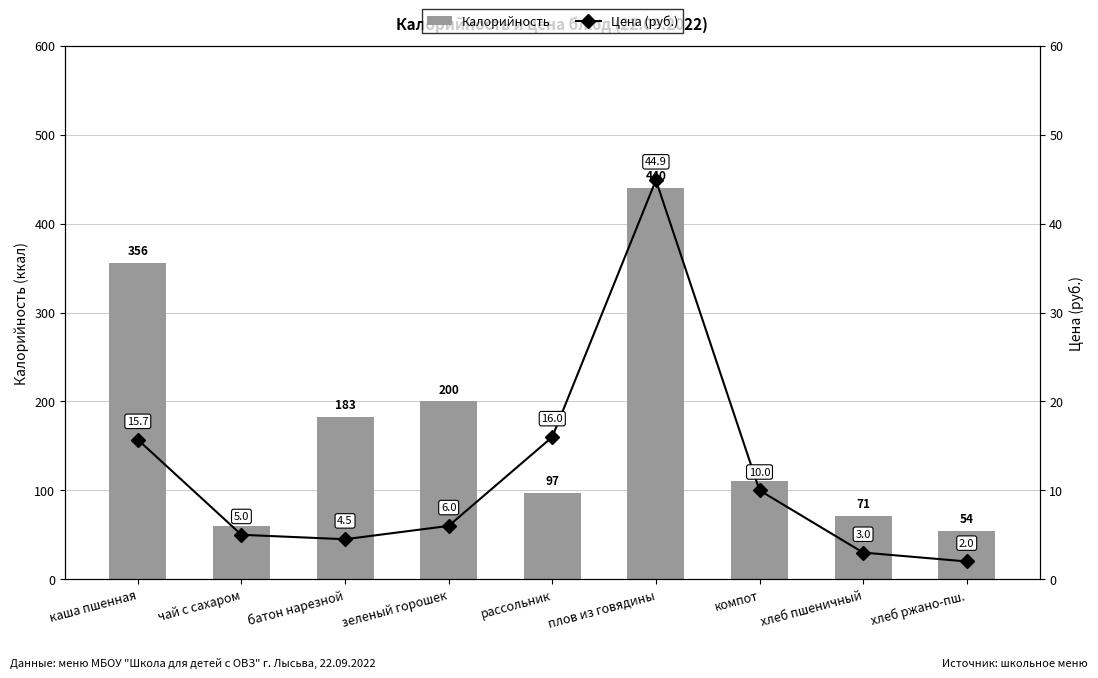

Is the value of Калорийность at компот greater than the value of Цена (руб.) at каша пшенная?

Yes